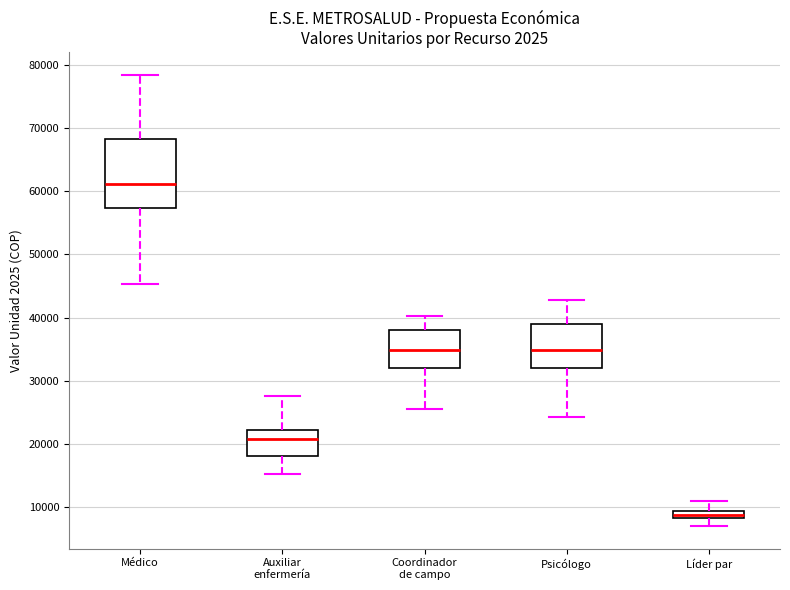

Where does the median line of the box for Coordinador de campo sit on the y-axis? The values are not printed on the chart, so give them approximately, as read against the axis.

35000